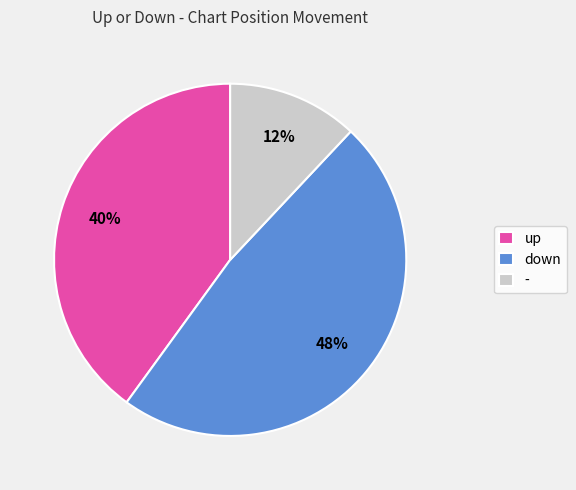

Is there any slice that represents more than half of the pie?

No